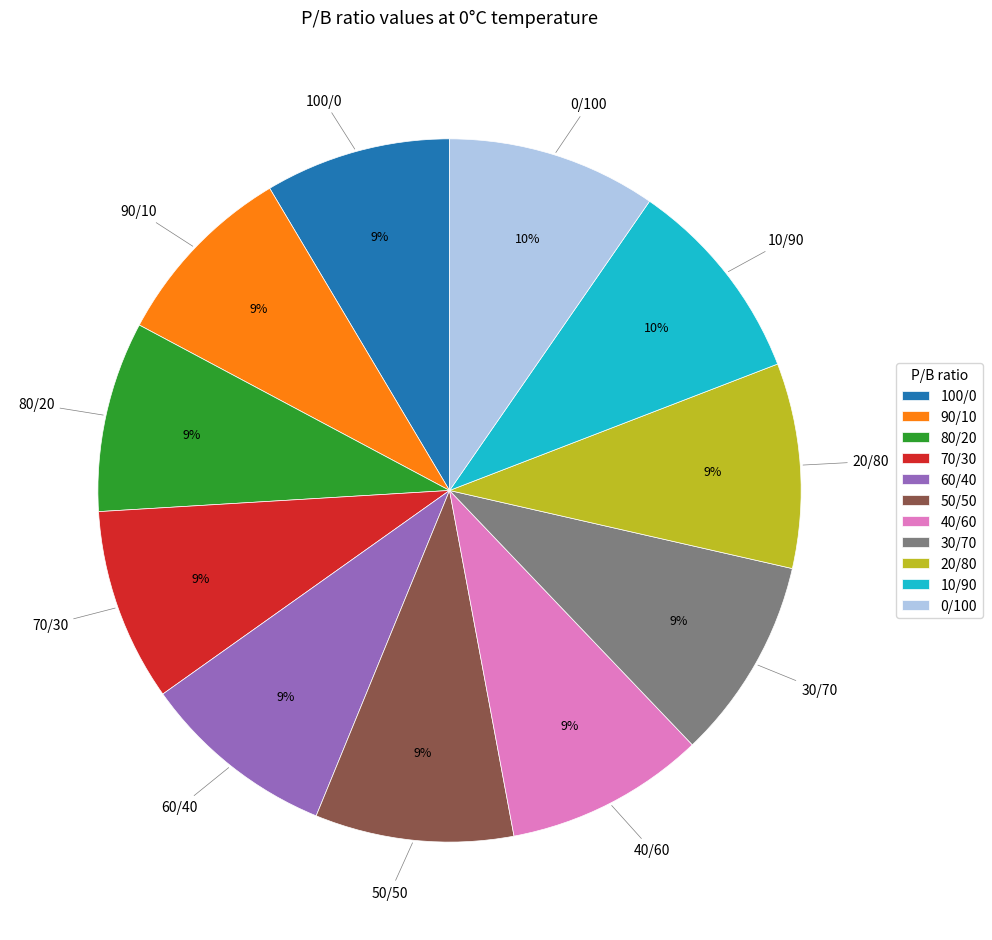

Does 10/90 account for over 50% of the chart?

No